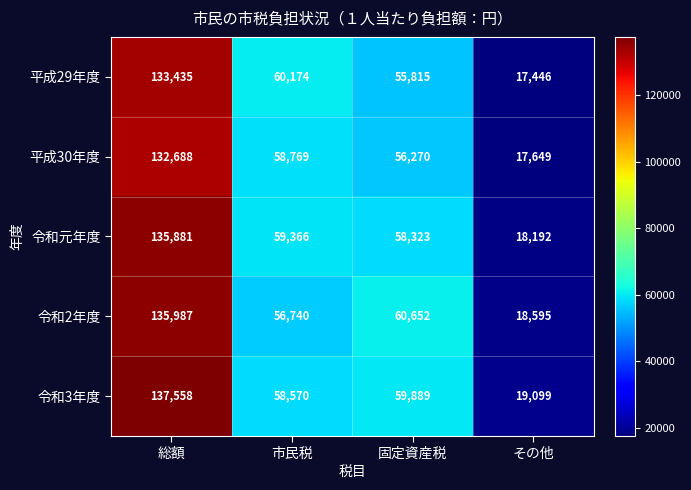

What is the difference between the highest and lowest values at 総額?

4870